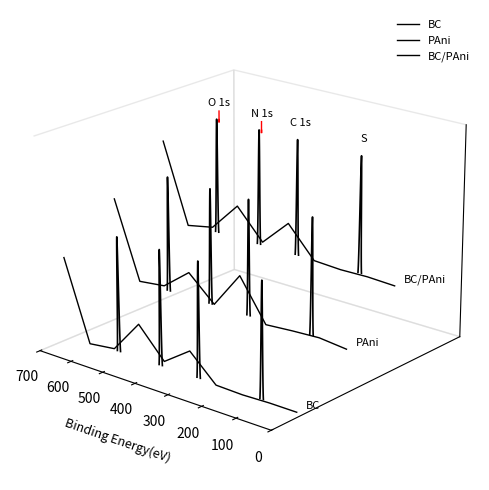

True or false: BC/PAni and BC cross at least once.

False